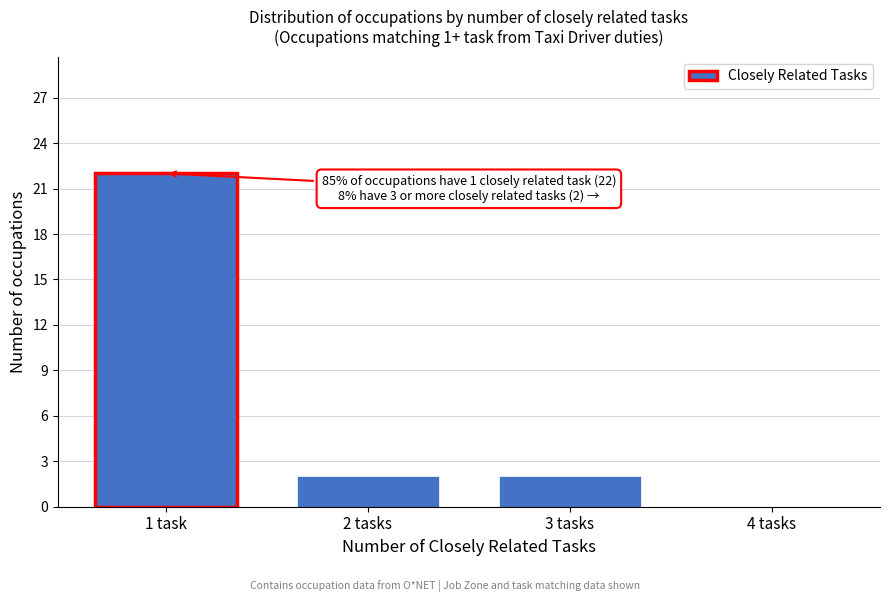

Reading right to left, what are all the values shown in this chart?

4 tasks=0	3 tasks=2	2 tasks=2	1 task=22